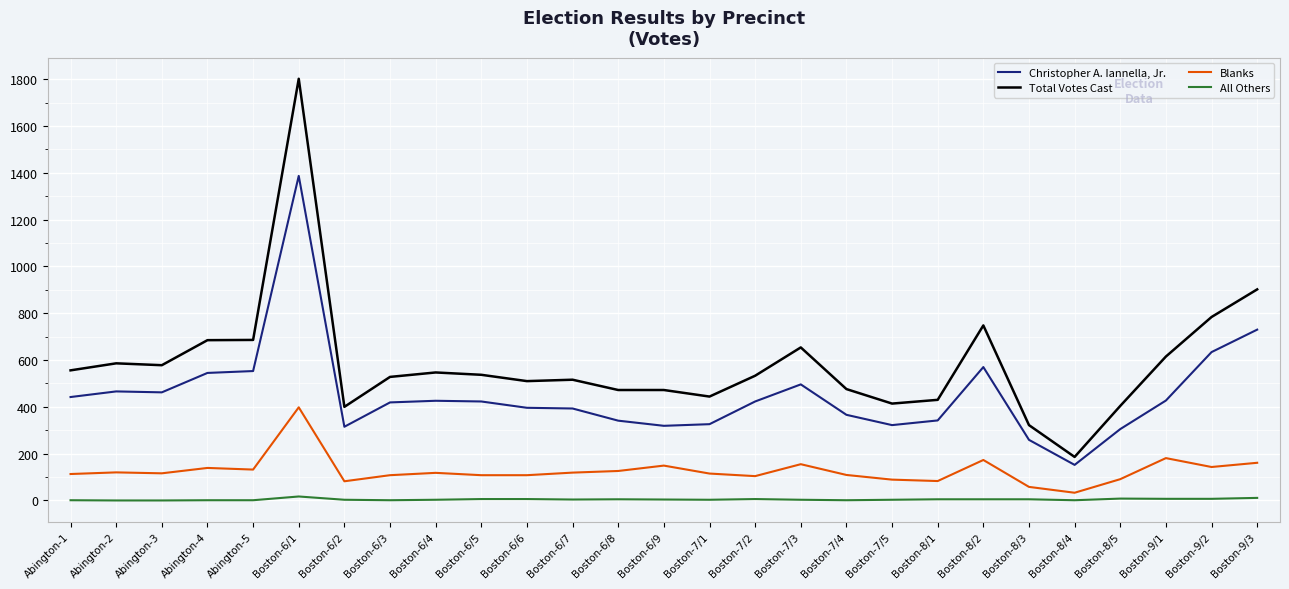

What is the average value of the Christopher A. Iannella, Jr. series?

453